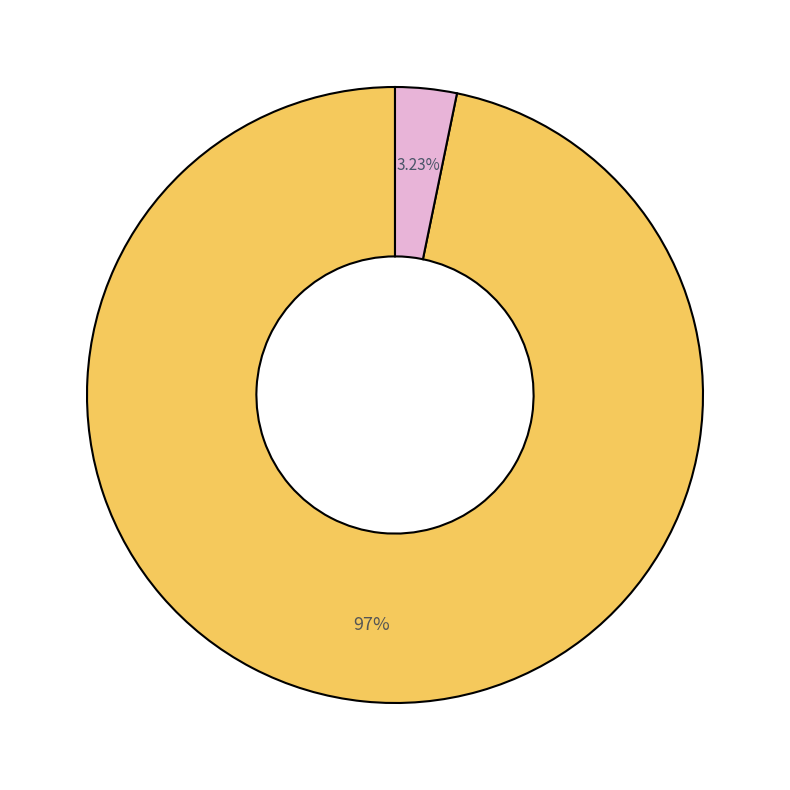

Is there a majority slice in this chart?

Yes